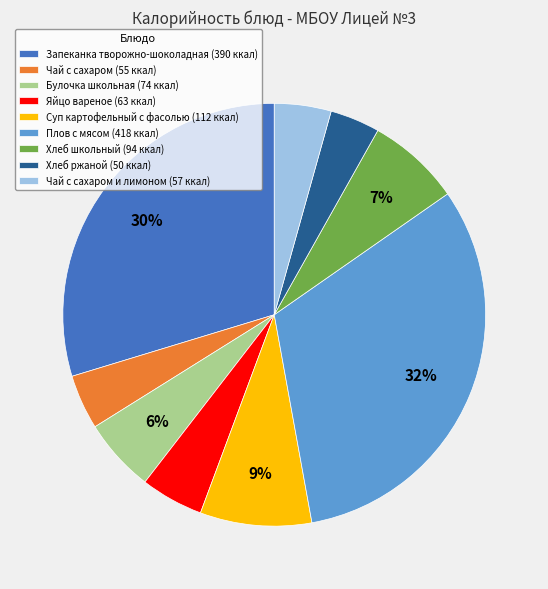

What is the largest slice in the pie chart?

Плов с мясом (418 ккал)